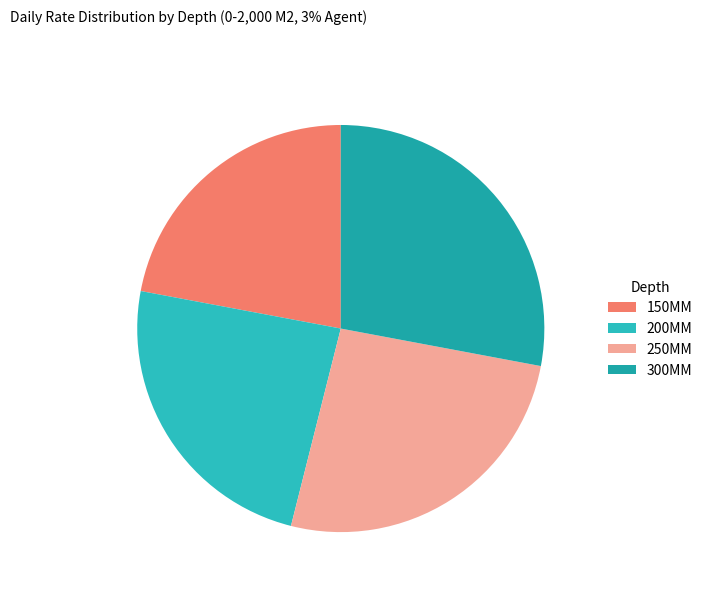

What is the ratio of the value at 150MM to the value at 300MM?

0.8